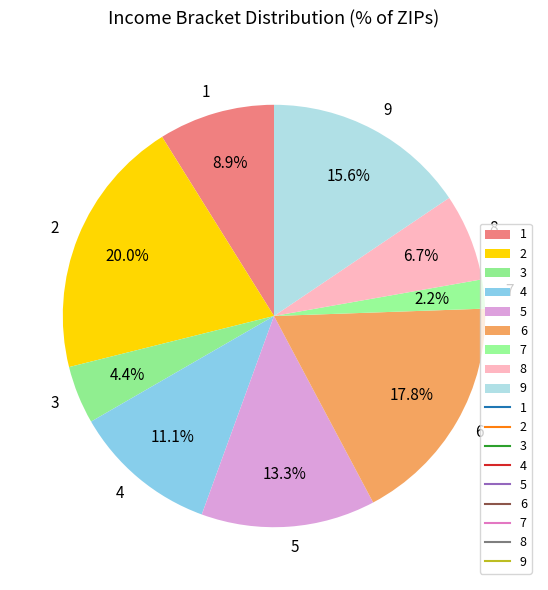

Approximately how many times larger is the value at 4 compared to 9?

0.7